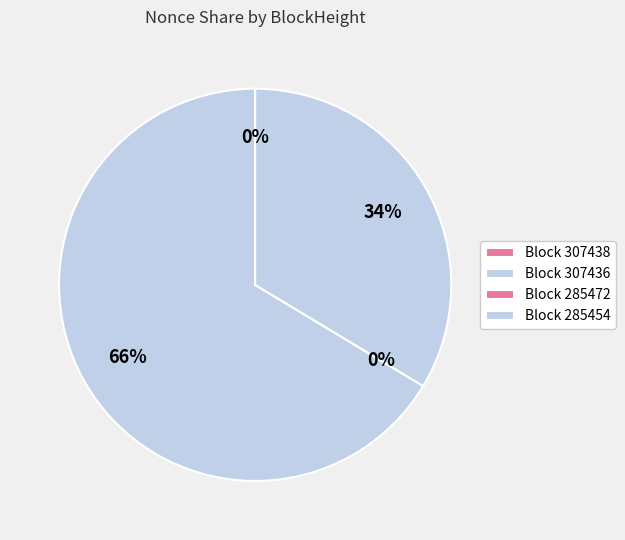

Which slice is the smallest?

285472